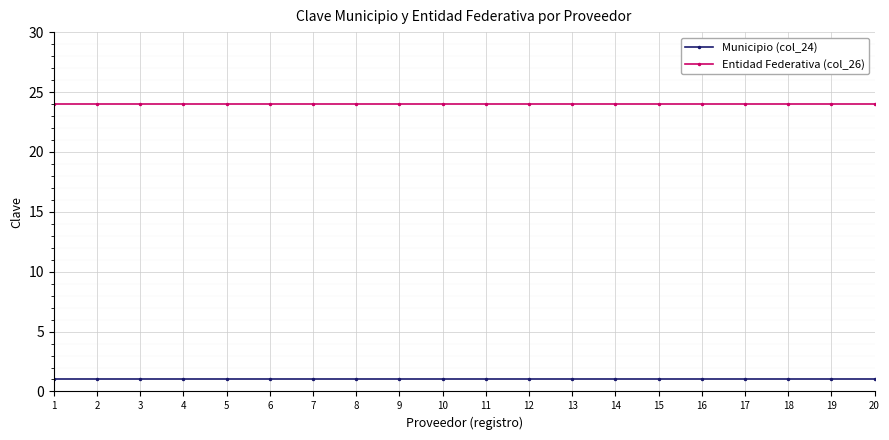

Rank the series by their average value, from highest to lowest.

Entidad Federativa (col_26), Municipio (col_24)